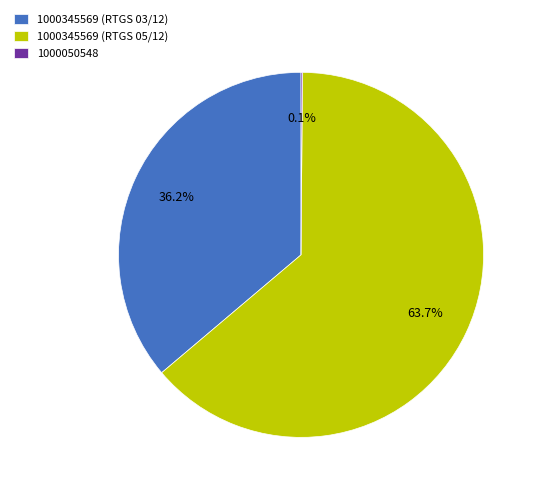

How much of the chart is everything except 1000345569 (RTGS 03/12)?

63.8%